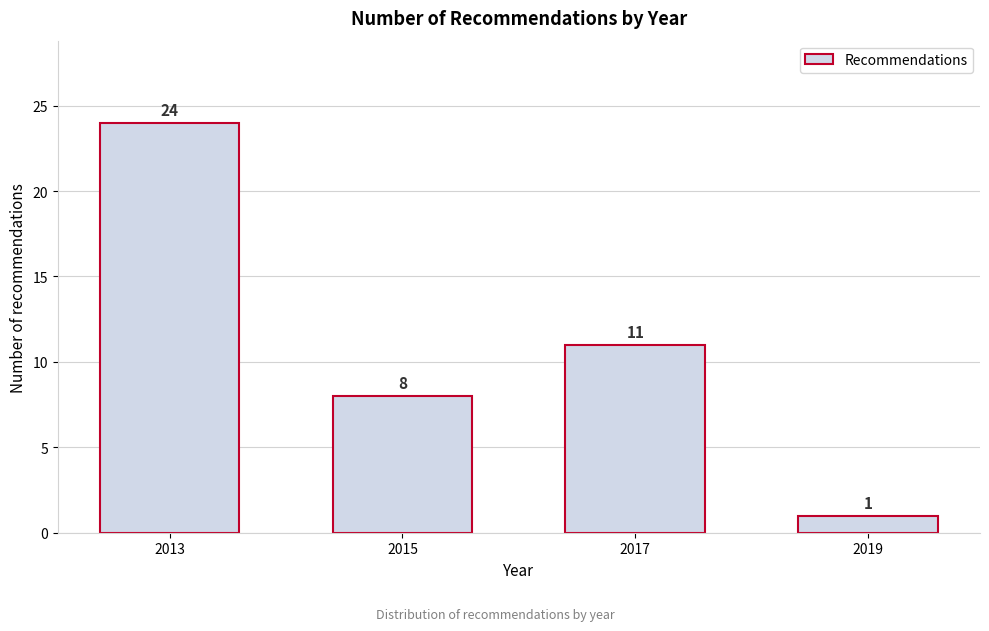

Reading left to right, what are all the values shown in this chart?

24	8	11	1